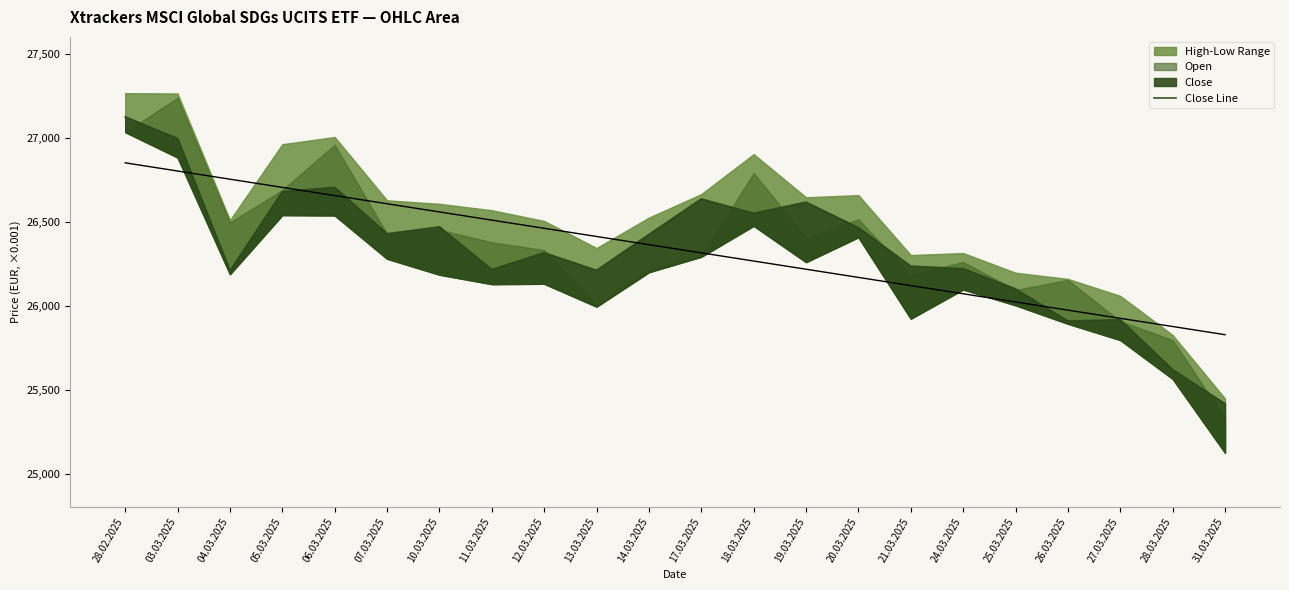

Between 17.03.2025 and 05.03.2025, which is larger?

05.03.2025